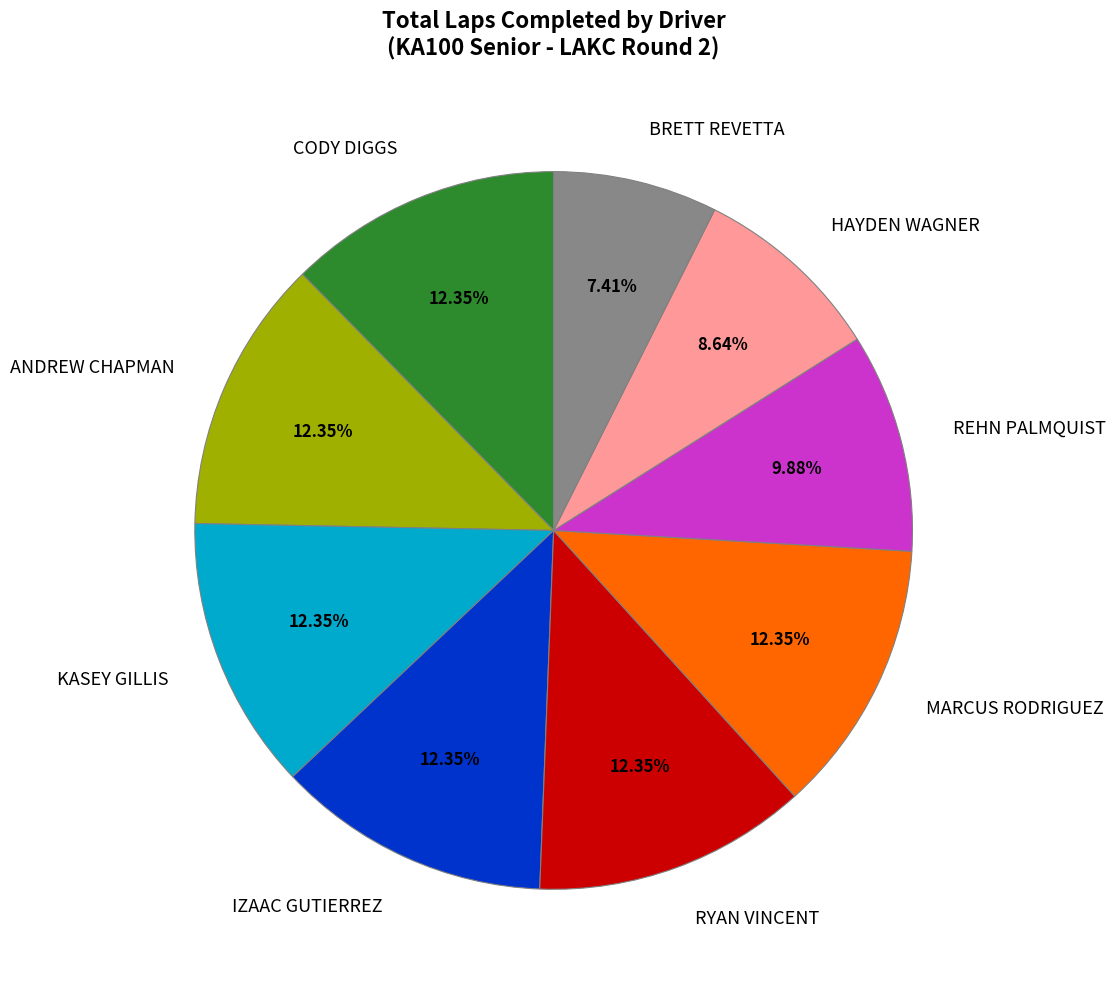

To the nearest percent, what portion does REHN PALMQUIST represent?

10%